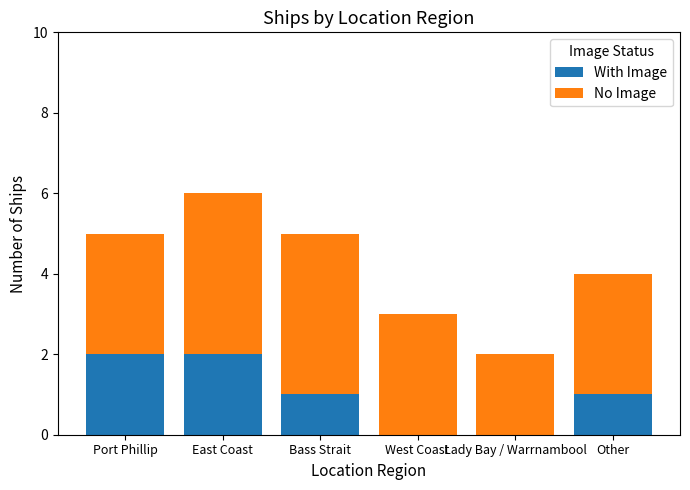

Reading left to right, what are the values for With Image?

Port Phillip=2	East Coast=2	Bass Strait=1	West Coast=0	Lady Bay / Warrnambool=0	Other=1